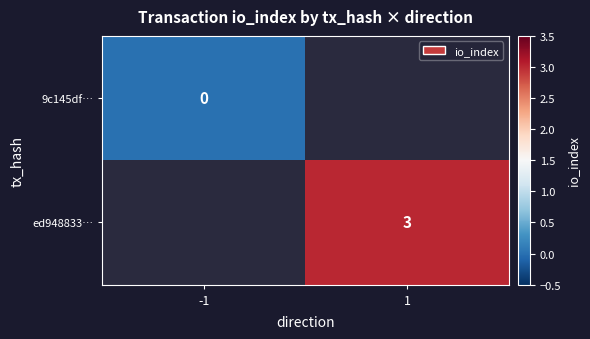

True or false: ed948833… has a value of 5 at 1.

False